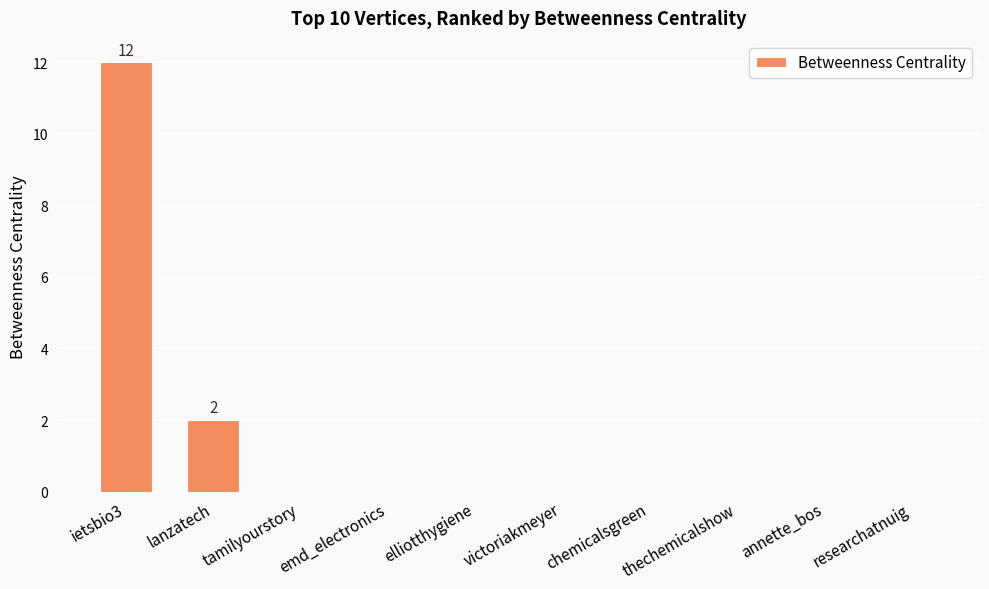

What is the sum of the values at chemicalsgreen and ietsbio3?

12